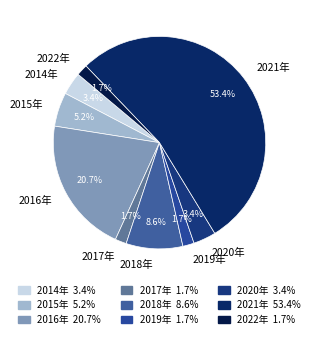

Which category has the biggest portion of the pie?

2021年